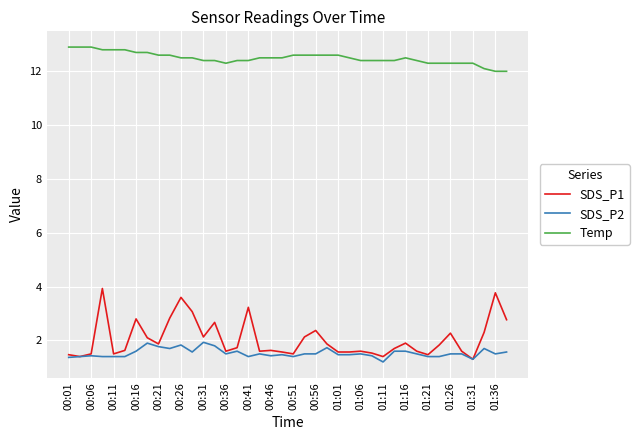

List the series in order of their peak value, highest first.

Temp, SDS_P1, SDS_P2